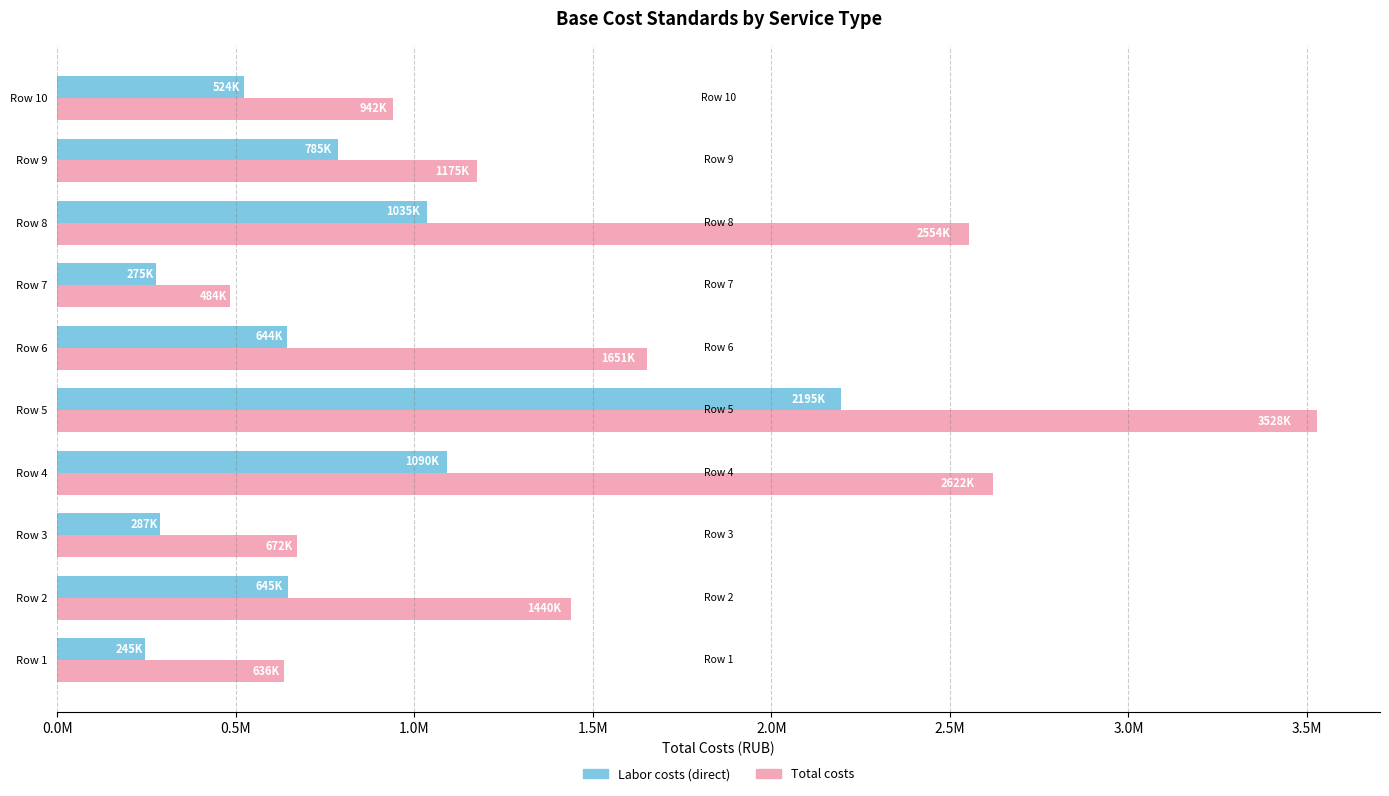

What are all the series names shown in the legend?

Labor costs (direct), Total costs